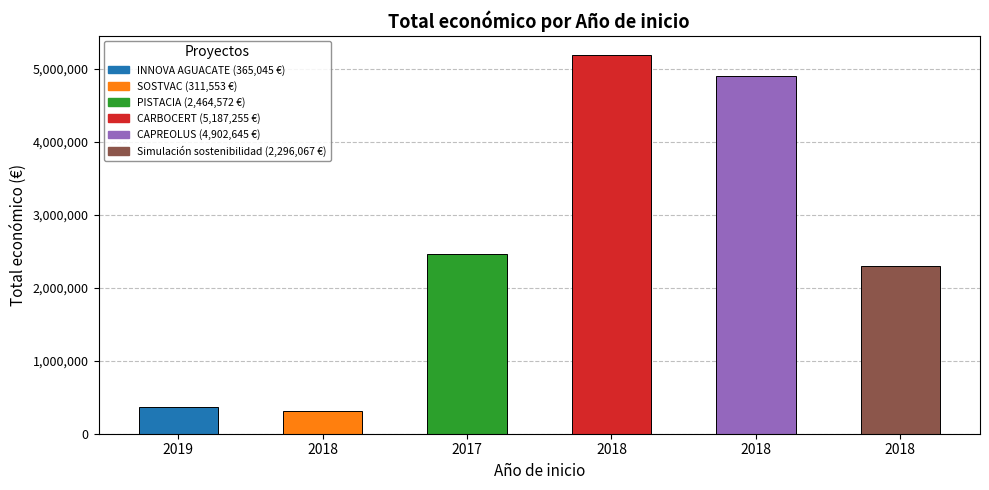

What is the value of the 2nd bar from the left?

311553